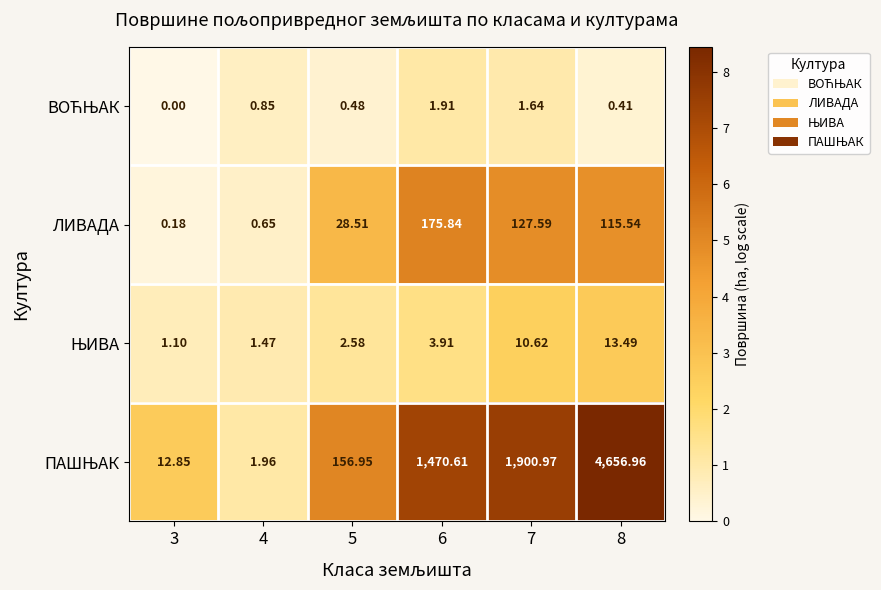

Count the number of data series in this chart.

4